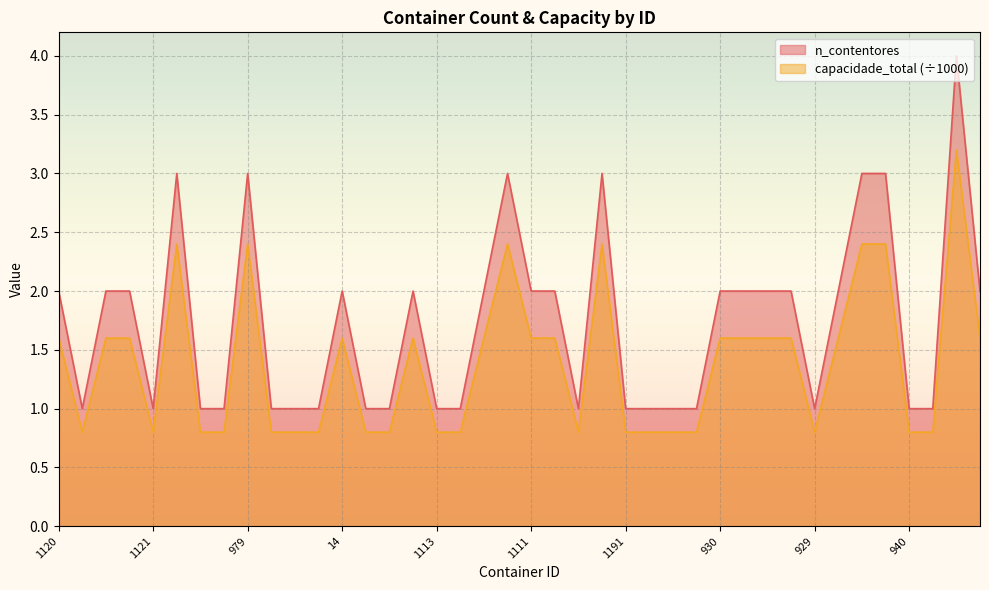

Rank the series at 1193 from highest to lowest value.

n_contentores, capacidade_total